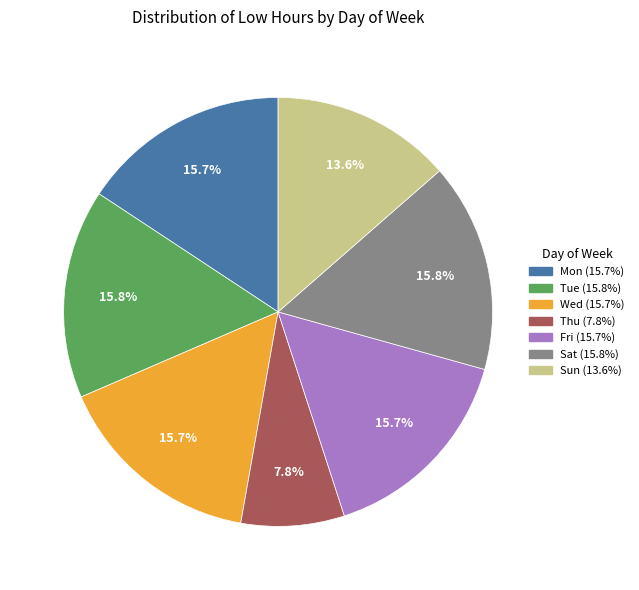

Is there any slice that represents more than half of the pie?

No